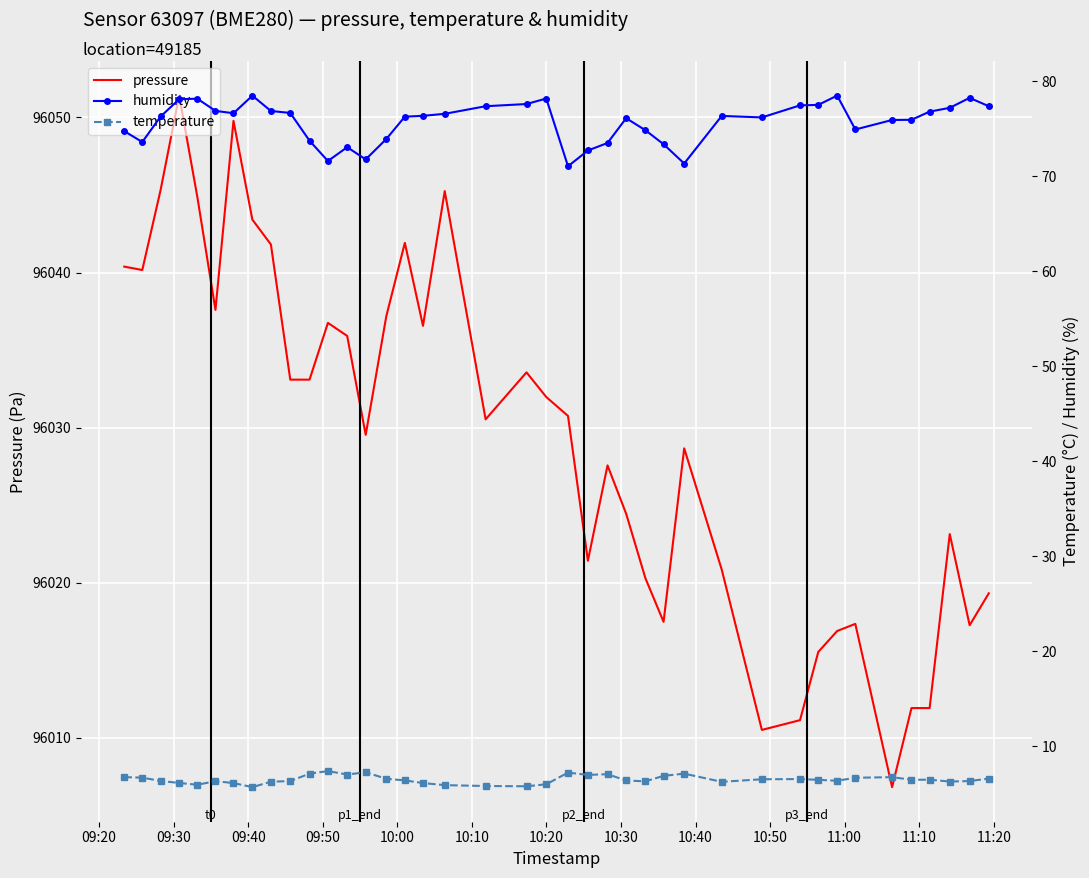

Reading right to left, list all the values displayed in this chart.

pressure: 96019.3	96017.2	96023.1	96011.9	96011.9	96006.8	96017.3	96016.9	96015.5	96011.1	96010.5	96020.8	96028.7	96017.5	96020.3	96024.4	96027.6	96021.4	96030.8	96032.0	96033.6	96030.5	96045.2	96036.6	96041.9	96037.2	96029.5	96035.9	96036.8	96033.1	96033.1	96041.8	96043.4	96049.8	96037.6	96044.9	96051.4	96045.3	96040.2	96040.4
humidity: 77.3	78.2	77.2	76.8	75.9	75.9	74.9	78.5	77.5	77.4	76.2	76.3	71.3	73.3	74.8	76.1	73.5	72.7	71.0	78.2	77.6	77.3	76.5	76.3	76.2	73.9	71.8	73.0	71.6	73.7	76.6	76.8	78.5	76.6	76.9	78.1	78.1	76.3	73.6	74.7
temperature: 6.6	6.3	6.3	6.5	6.5	6.7	6.7	6.3	6.5	6.5	6.5	6.2	7.1	6.9	6.3	6.4	7.0	7.0	7.2	6.0	5.8	5.8	5.9	6.1	6.4	6.6	7.2	7.0	7.4	7.1	6.3	6.2	5.7	6.1	6.3	5.9	6.1	6.3	6.7	6.7